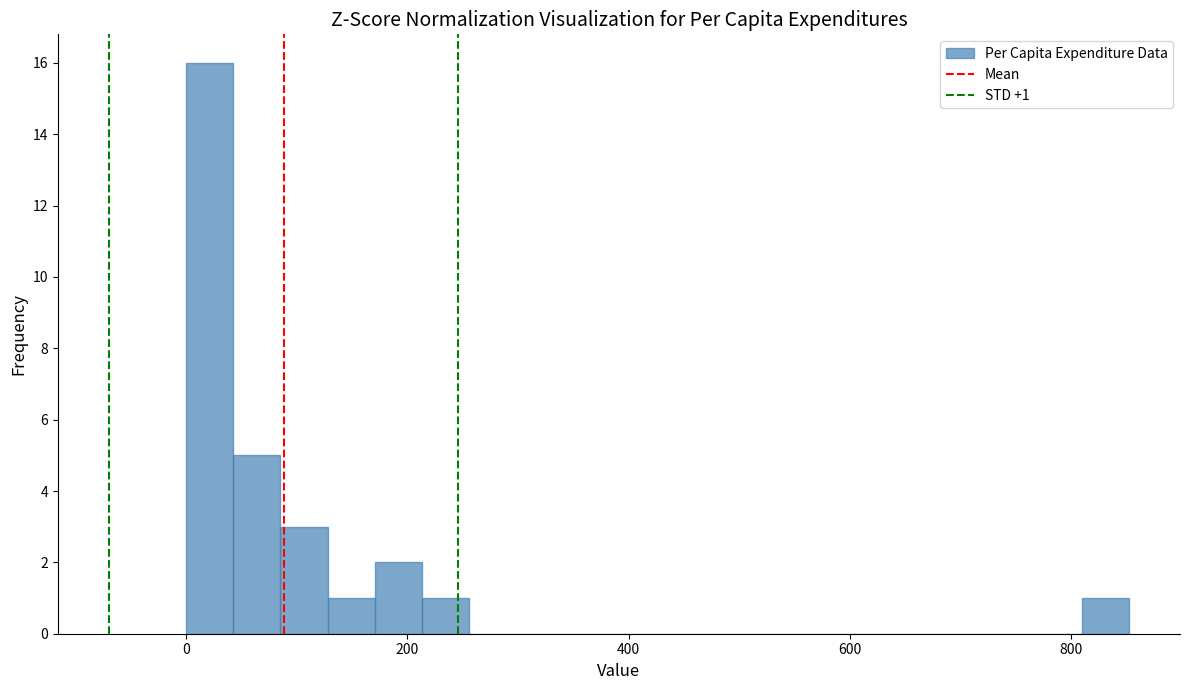

Read against the x-axis, roughly where is the centre of the tallest bar?

20